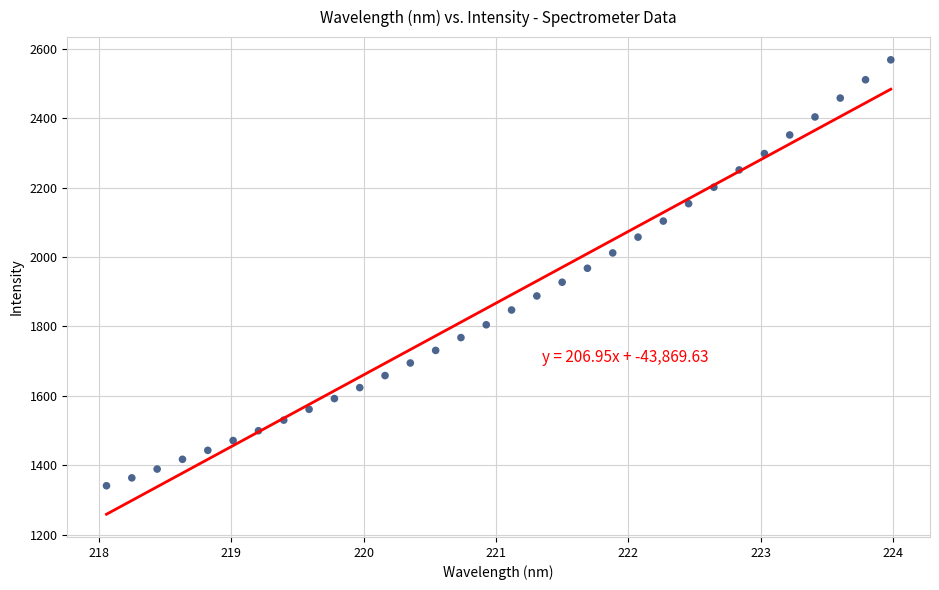

What is the range of Y values (max minus min)?

1227.7